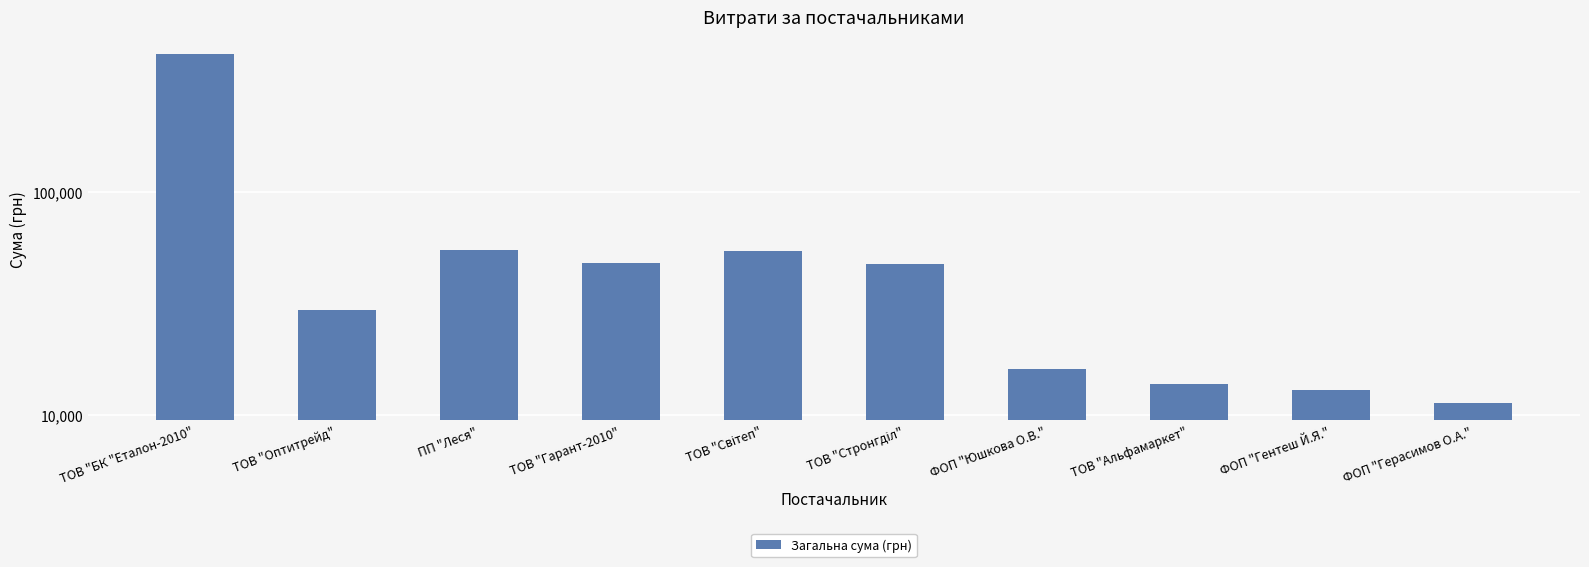

What is the change in value from ТОВ "Світеп" to ТОВ "Стронгділ"?

-6996.0